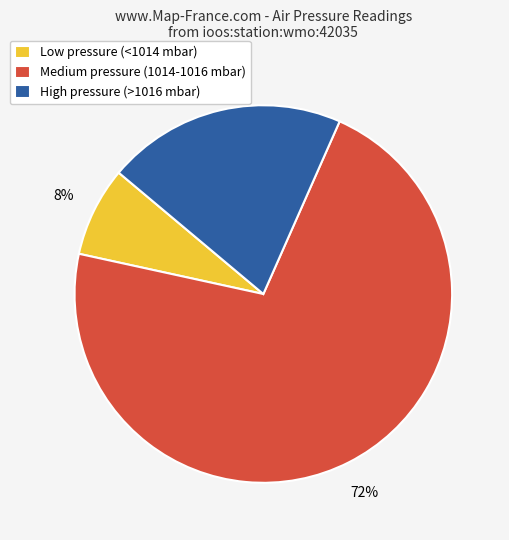

Is there a majority slice in this chart?

Yes